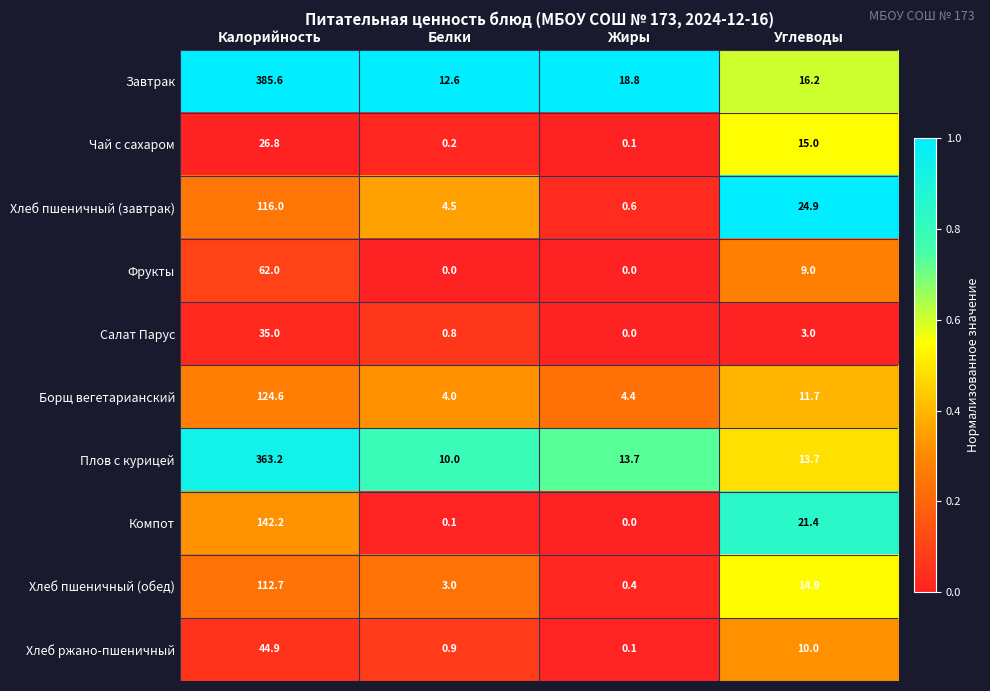

Rank the series at Калорийность from lowest to highest value.

Чай с сахаром, Салат Парус, Хлеб ржано-пшеничный, Фрукты, Хлеб пшеничный (обед), Хлеб пшеничный (завтрак), Борщ вегетарианский, Компот, Плов с курицей, Завтрак